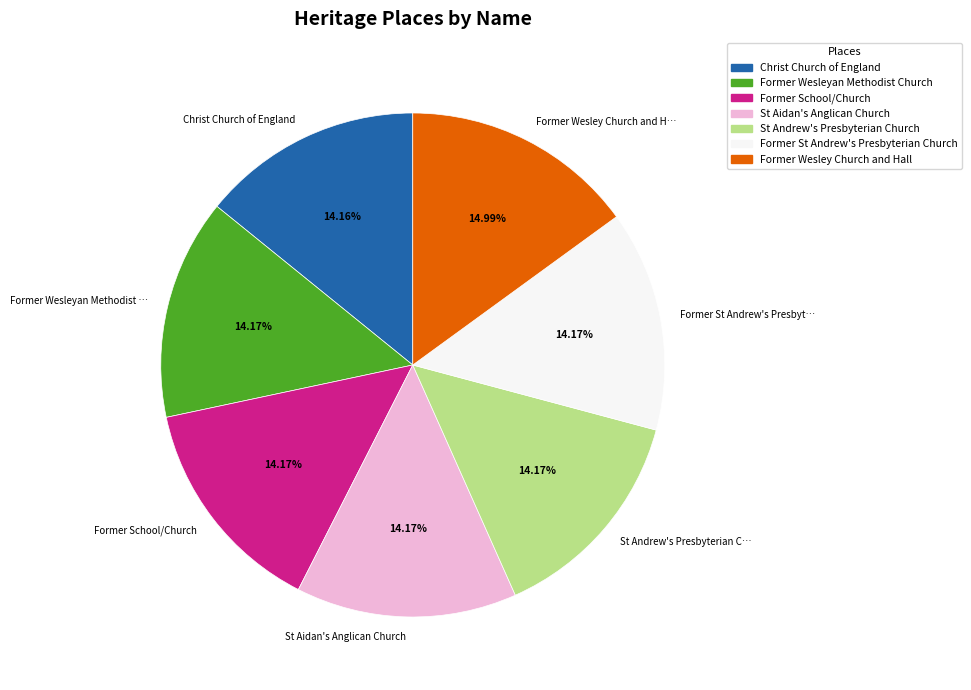

Approximately how many times larger is the value at Christ Church of England compared to Former Wesley Church and Hall?

0.9